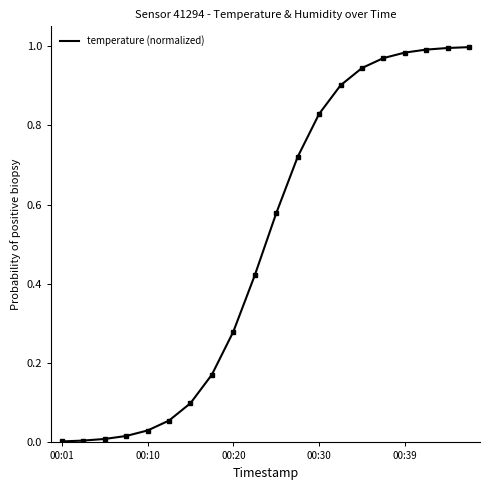

What is the sum of all values?

10.0